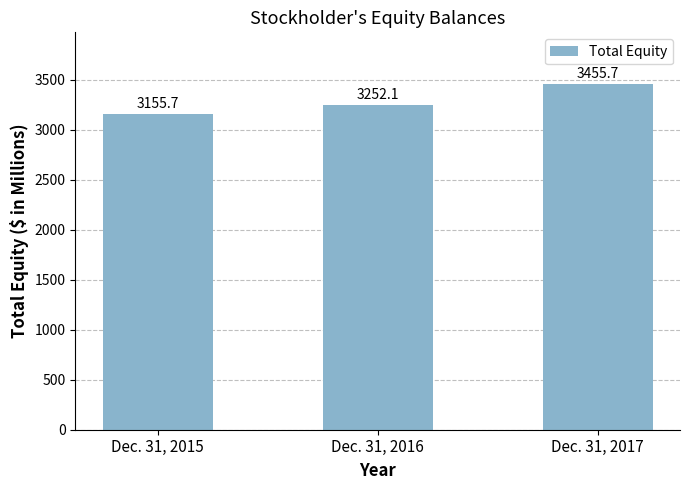

What value does the data have at Dec. 31, 2017?

3455.7